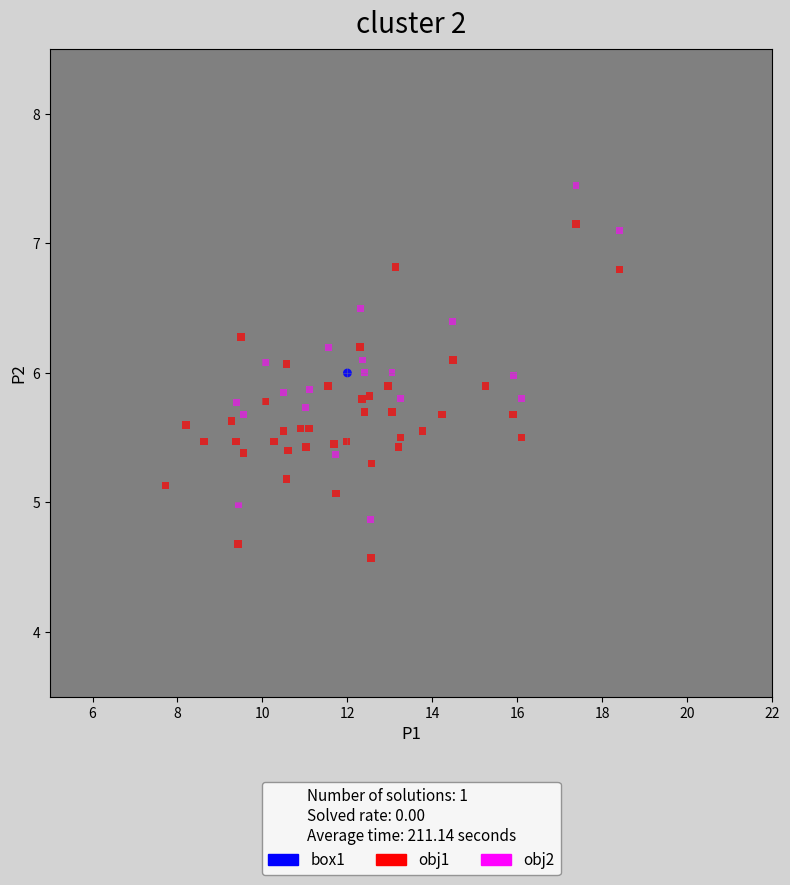

What are all the series names shown in the legend?

box1, obj1, obj2